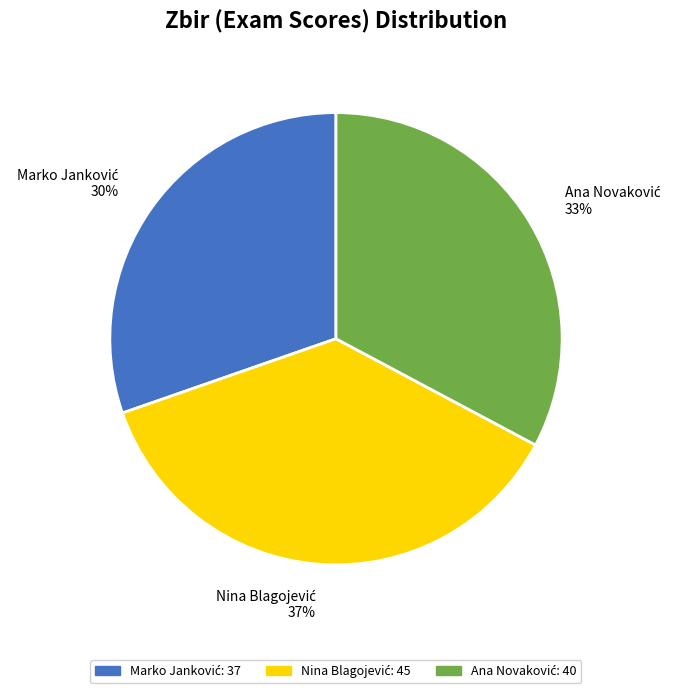

Is there any slice that represents more than half of the pie?

No